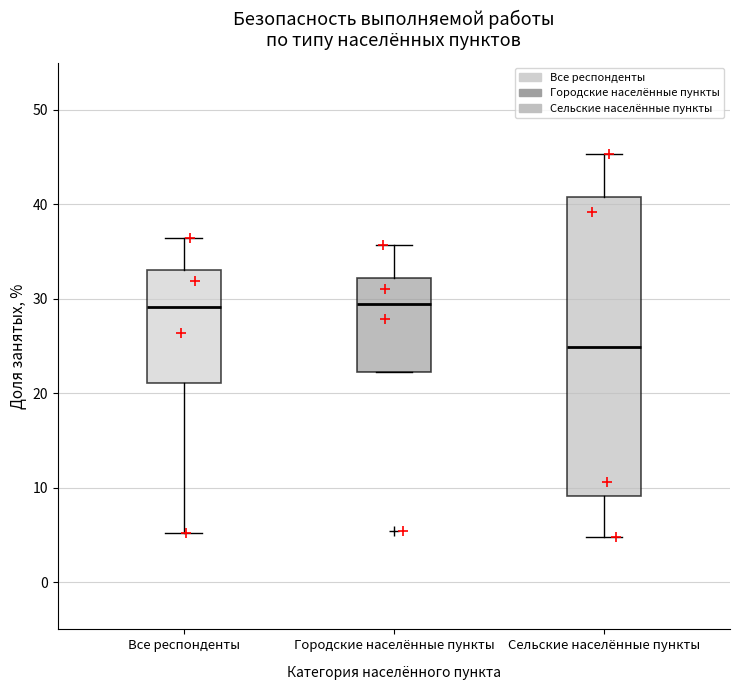

Where does the upper whisker of the box for Сельские населённые пункты end on the y-axis? The values are not printed on the chart, so give them approximately, as read against the axis.

45